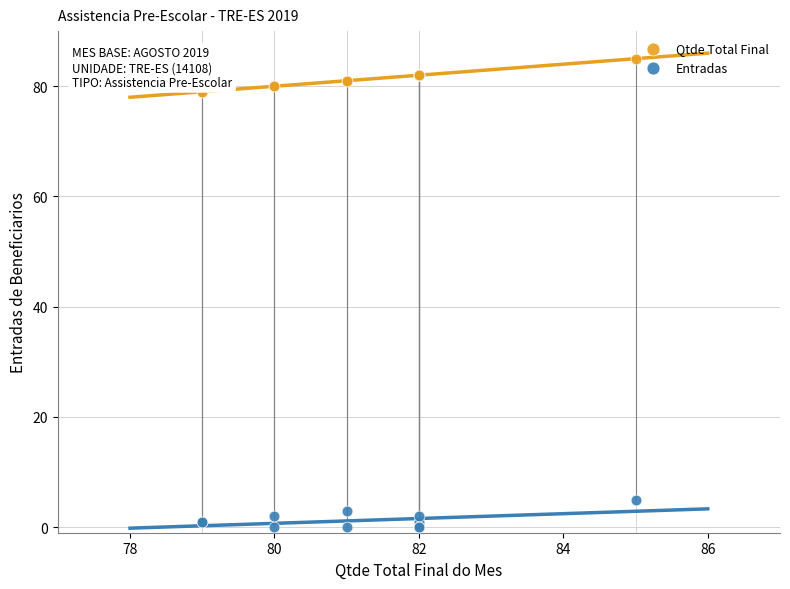

Which series has the widest spread of Y values?

Qtde Total Final